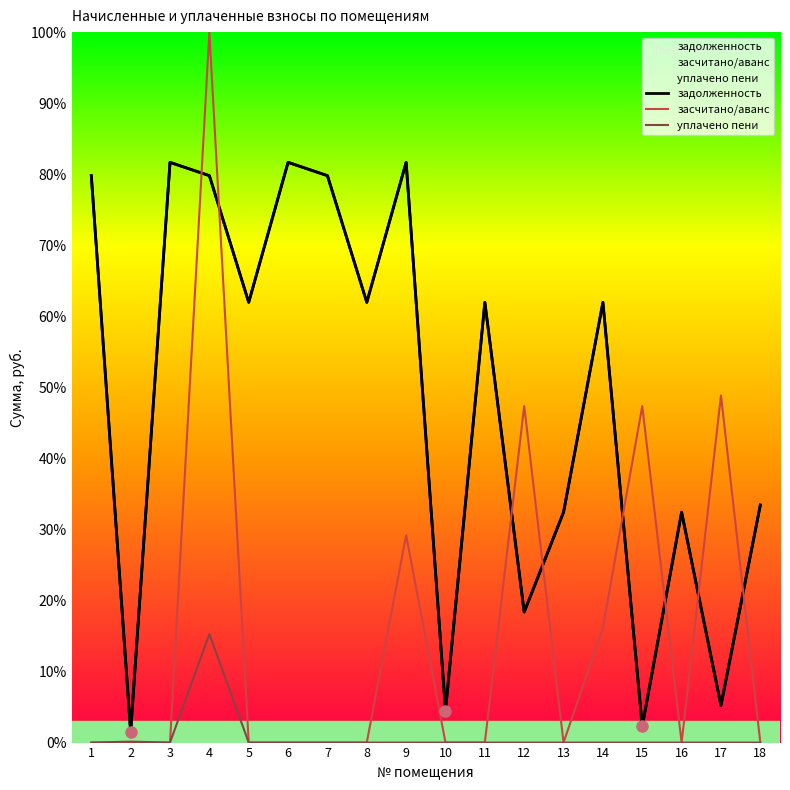

Reading right to left, what are all the values shown in this chart?

задолженность: 18=33.4	17=5.2	16=32.4	15=2.3	14=62.0	13=32.4	12=18.4	11=62.0	10=4.5	9=81.7	8=62.0	7=79.8	6=81.7	5=62.0	4=79.8	3=81.7	2=1.5	1=79.8
засчитано/аванс: 18=0.0	17=48.8	16=0.0	15=47.4	14=16.2	13=0.0	12=47.4	11=0.0	10=0.0	9=29.2	8=0.0	7=0.0	6=0.0	5=0.0	4=100.0	3=0.0	2=0.0	1=0.0
уплачено пени: 18=0.0	17=0.0	16=0.0	15=0.0	14=0.0	13=0.0	12=0.0	11=0.0	10=0.0	9=0.0	8=0.0	7=0.0	6=0.0	5=0.0	4=15.3	3=0.0	2=0.1	1=0.0